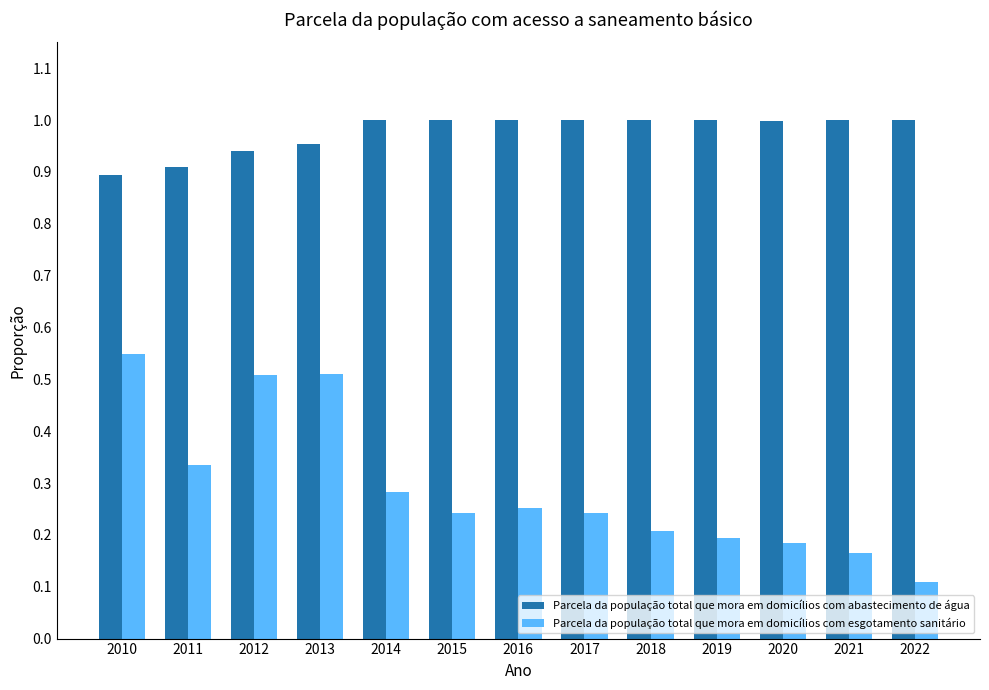

Is it true that Parcela da população total que mora em domicílios com esgotamento sanitário equals 0.3 at 2012?

False